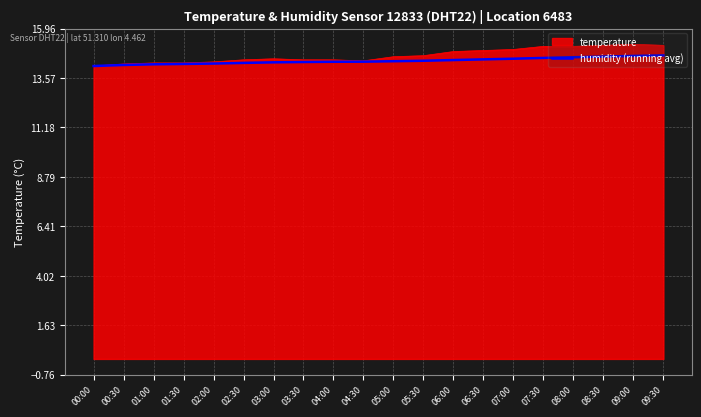

Does the chart display data point markers on the line(s)?

No